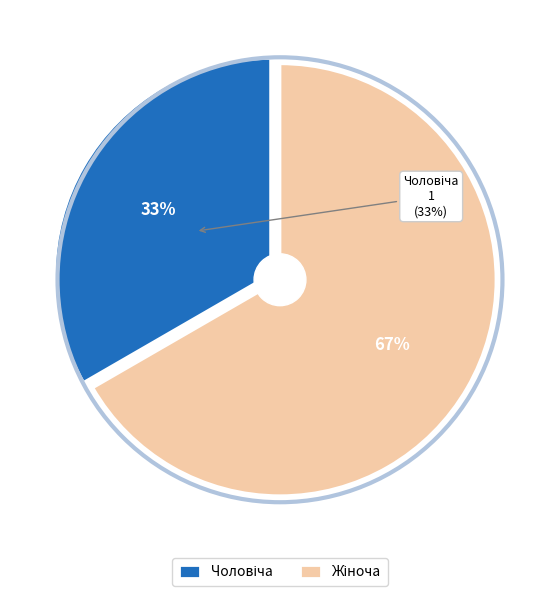

How many segments does this pie chart have?

2